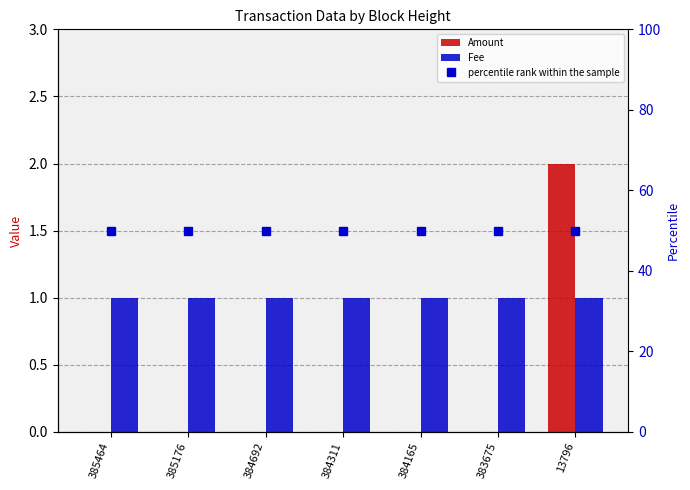

Rank the series at 383675 from highest to lowest value.

percentile rank within the sample, Fee, Amount